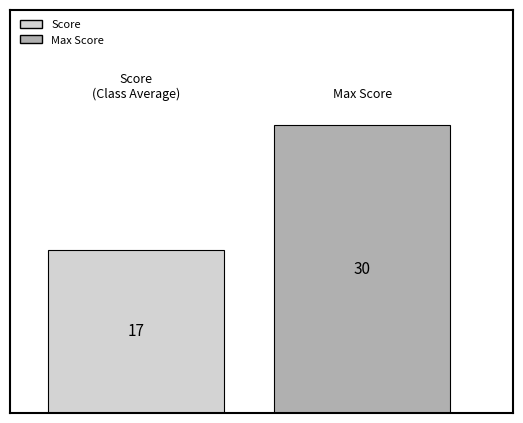

What is the smallest value displayed?

17